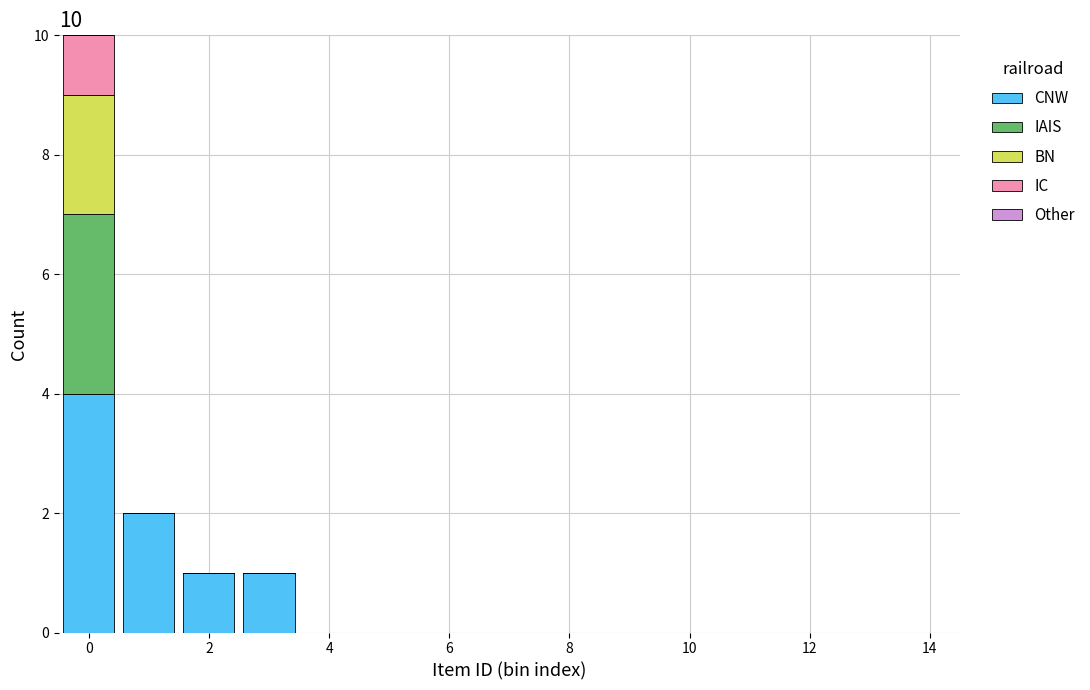

What is the maximum value for CNW?

4